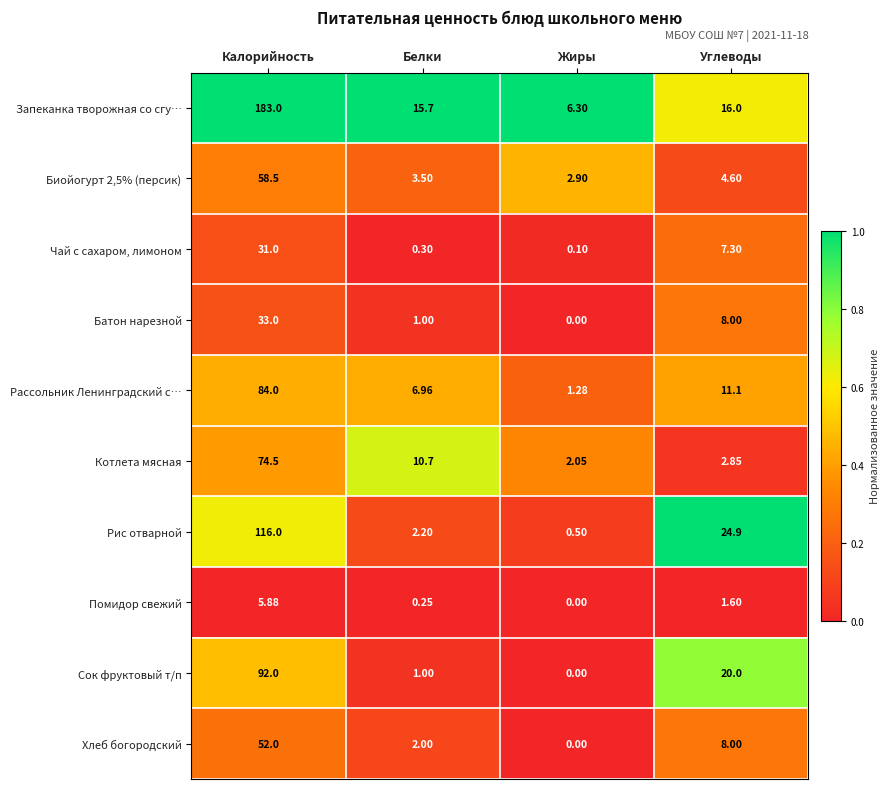

Rank the series by their maximum value, from lowest to highest.

Помидор свежий, Чай с сахаром, лимоном, Батон нарезной, Хлеб богородский, Биойогурт 2,5% (персик), Котлета мясная, Рассольник Ленинградский с…, Сок фруктовый т/п, Рис отварной, Запеканка творожная со сгу…